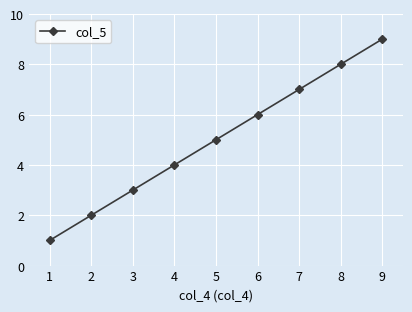

Is it true that the value at 4 is 2?

False